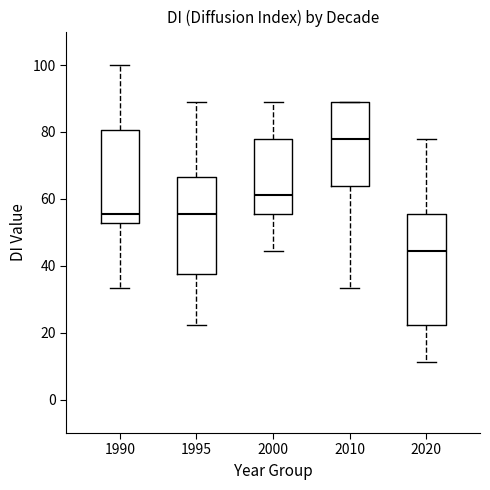

Reading left to right, read every box against the y-axis: the position of its median line, the range the box covers, and the ends of its whiskers. The values are not printed on the chart, so give them approximately, as read against the axis.

1990: median 56, box 52 to 80, whiskers 34 to 100
1995: median 56, box 38 to 66, whiskers 22 to 88
2000: median 62, box 56 to 78, whiskers 44 to 88
2010: median 78, box 64 to 88, whiskers 34 to 88
2020: median 44, box 22 to 56, whiskers 12 to 78